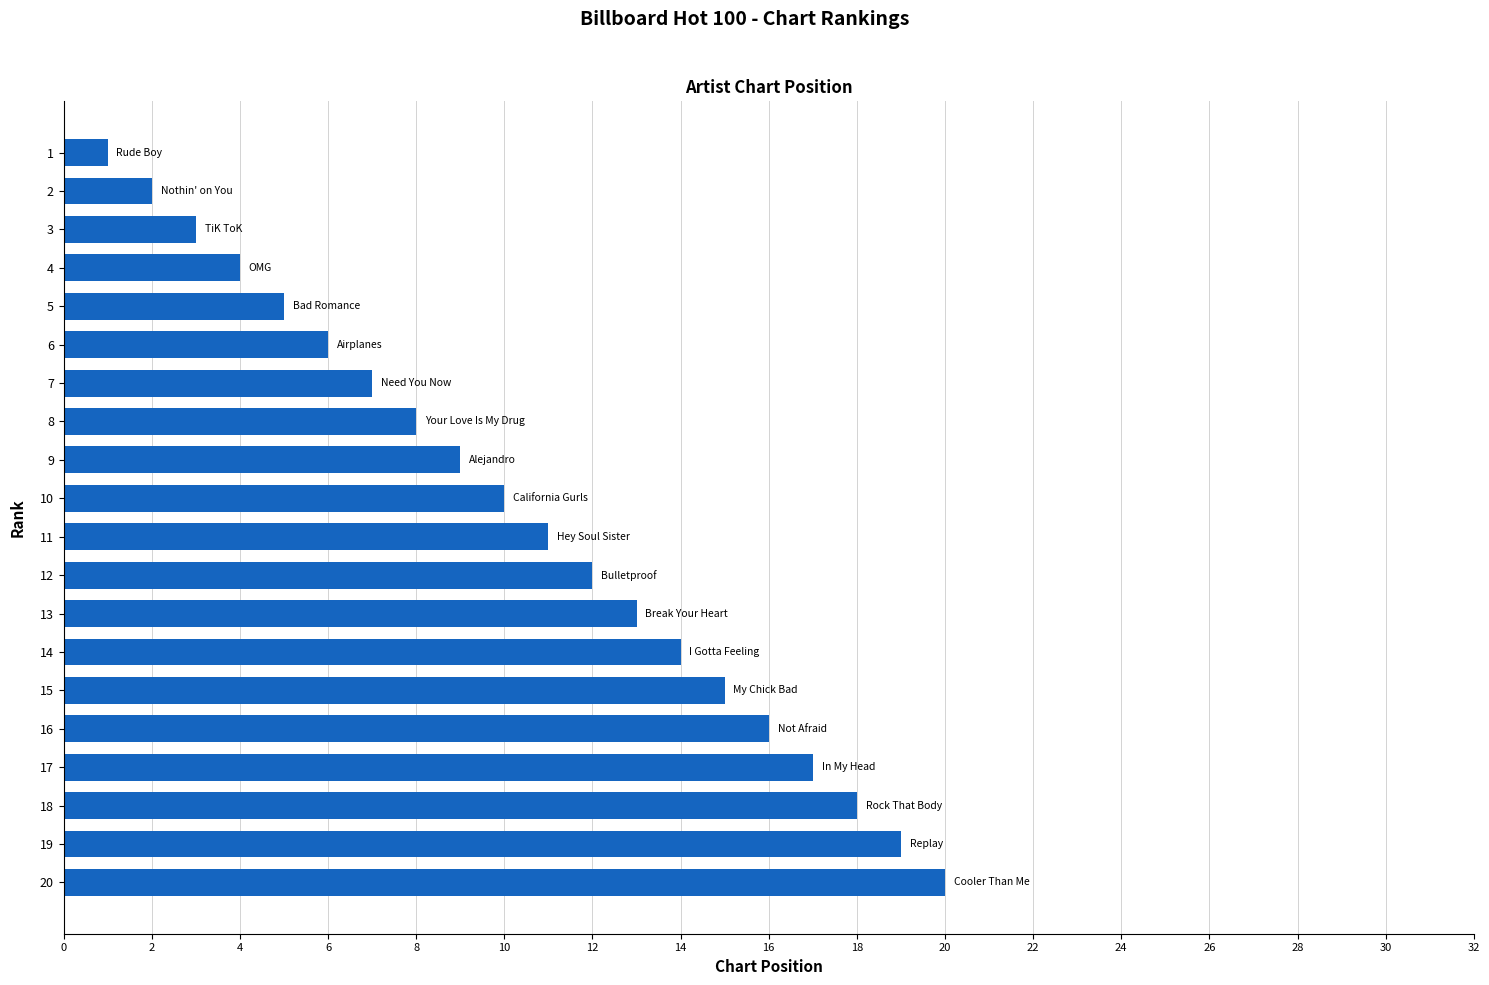

The value at 9 is 16. True or false?

False